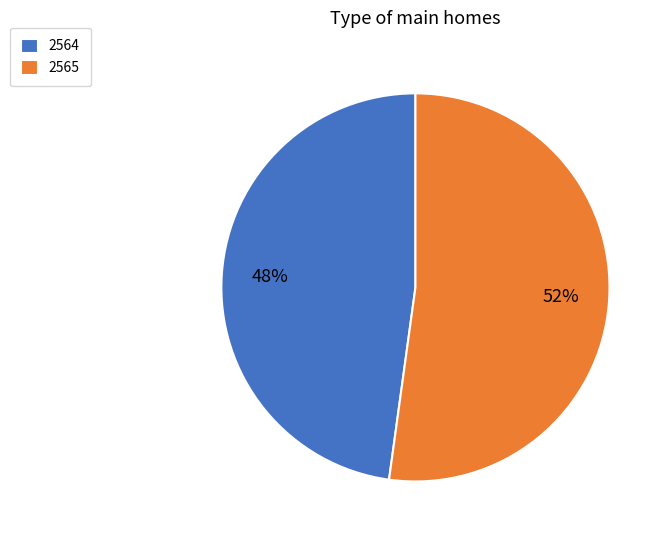

Approximately how many times larger is the value at 2564 compared to 2565?

0.9